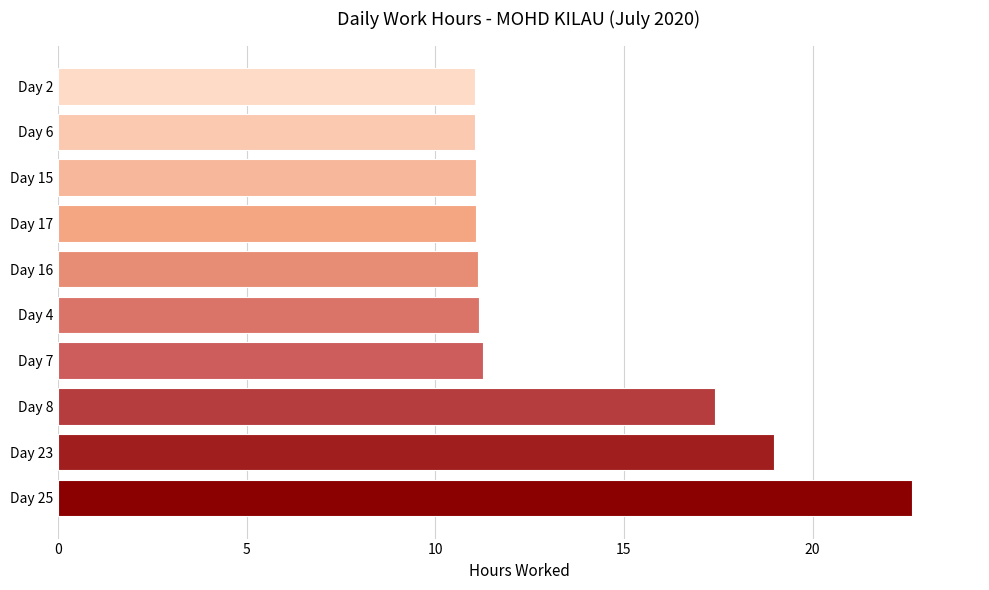

Where is the data nearest to the value 16?

Day 8